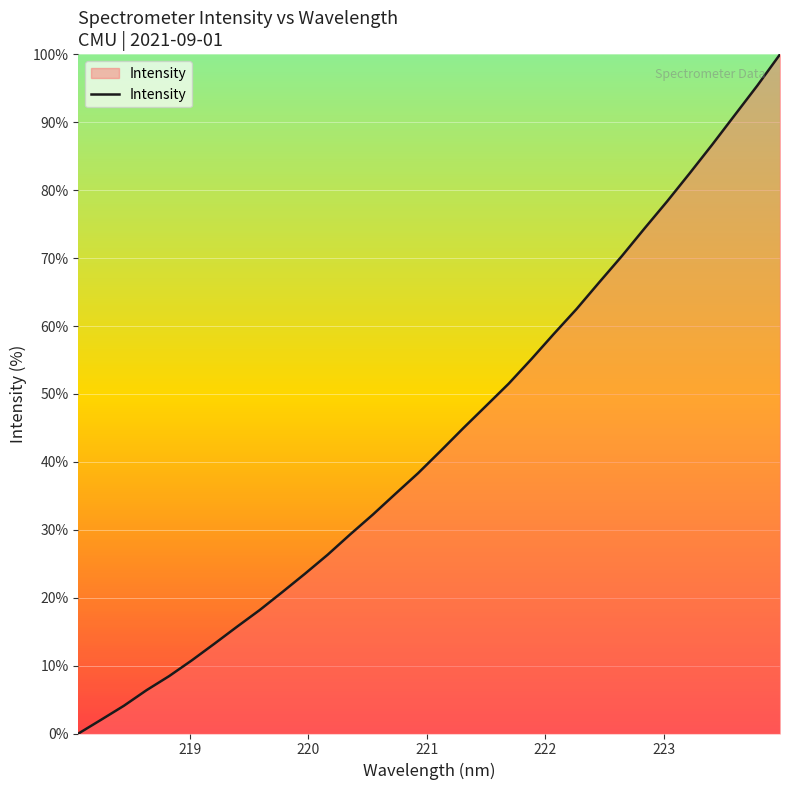

What is the greatest value displayed?

100.0